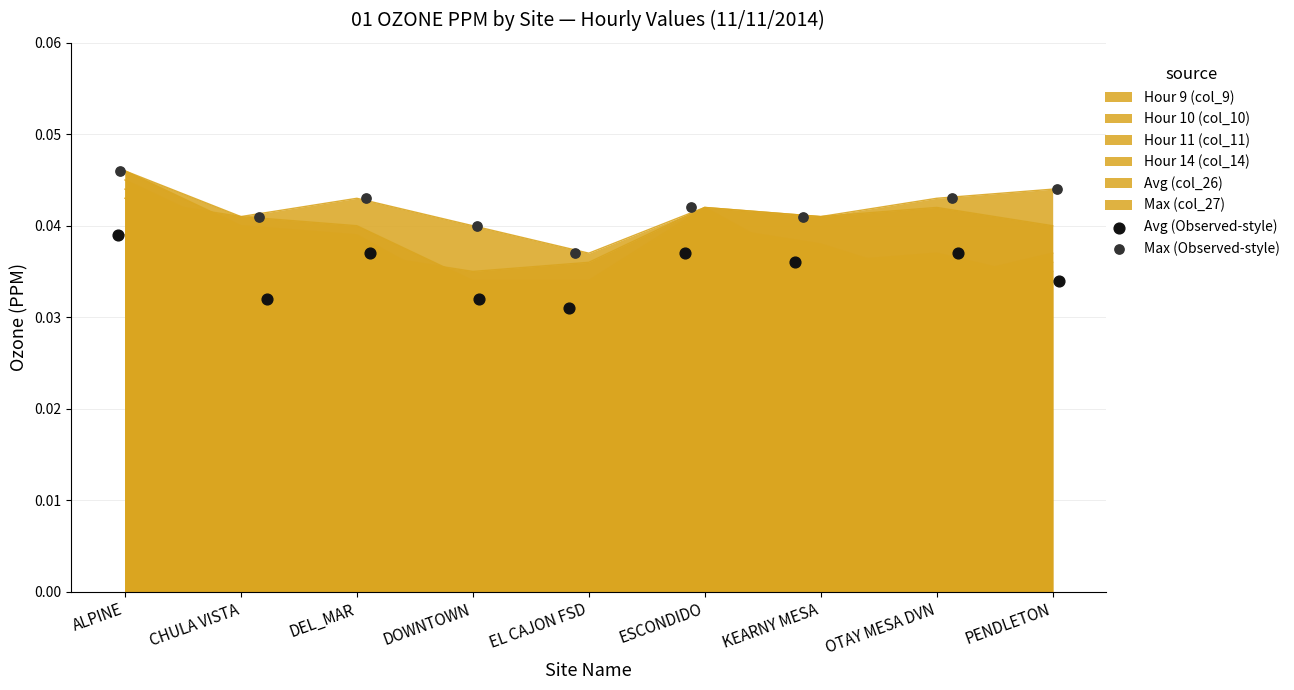

What is the total value across all series at KEARNY MESA?

0.1